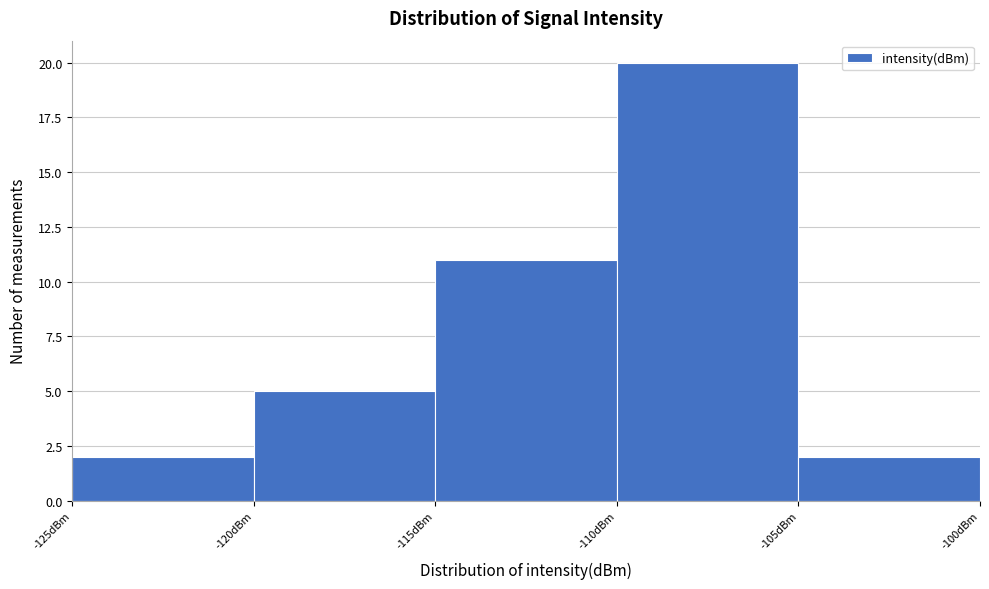

Reading left to right, list every bar in this chart as the range it spans on the x-axis followed by its height. The values are not printed on the chart, so give them approximately, as read against the axis.

-125 to -120: 2
-120 to -115: 5
-115 to -110: 11
-110 to -105: 20
-105 to -100: 2